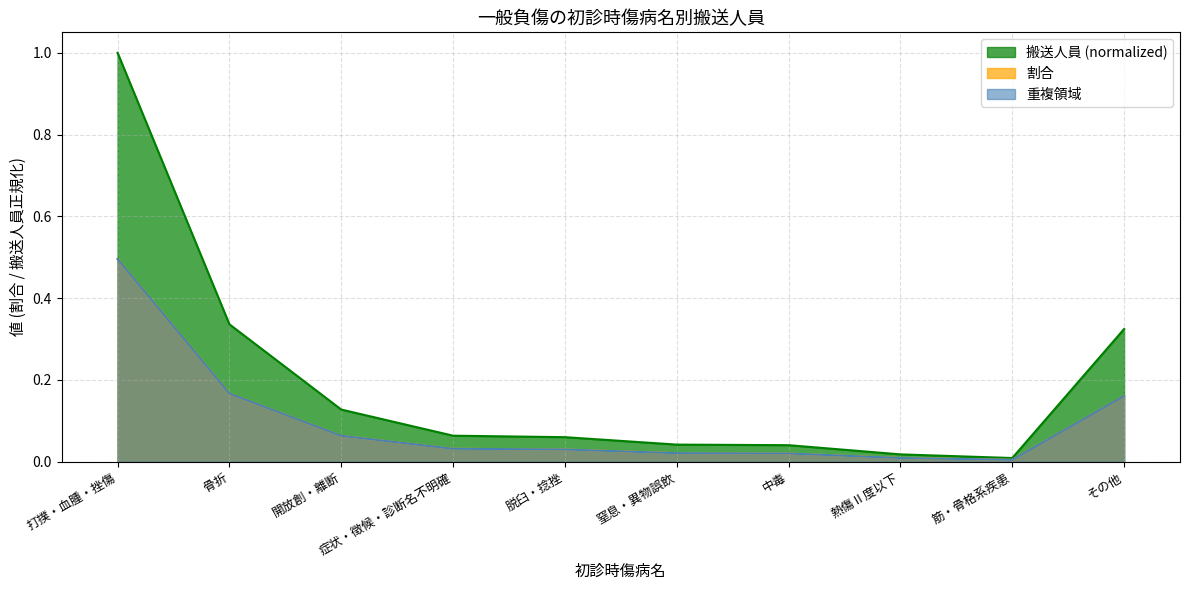

What is the difference between the maximum and minimum values in the 割合 series?

0.5